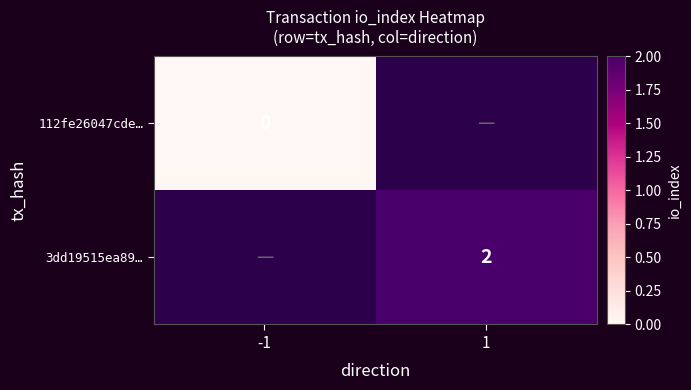

How many data points does each series have?

2